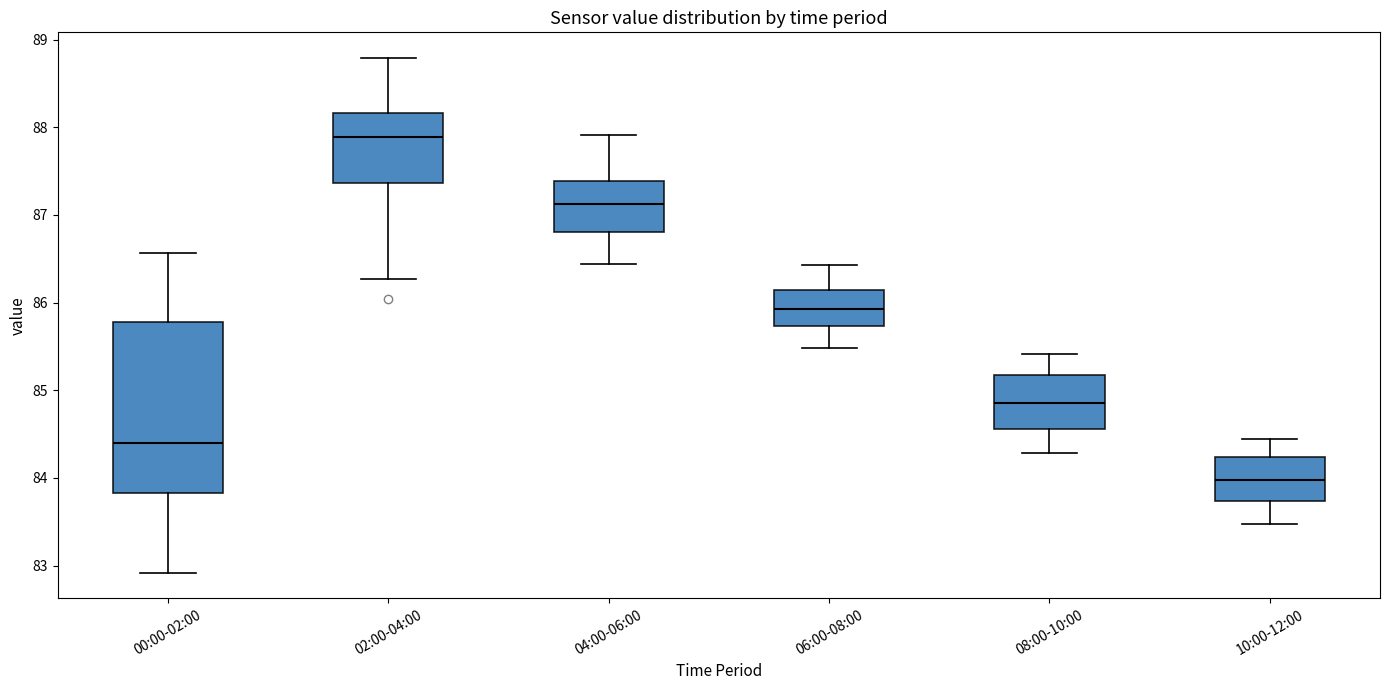

Where does the lower whisker of the box for 10:00-12:00 end on the y-axis? The values are not printed on the chart, so give them approximately, as read against the axis.

83.5